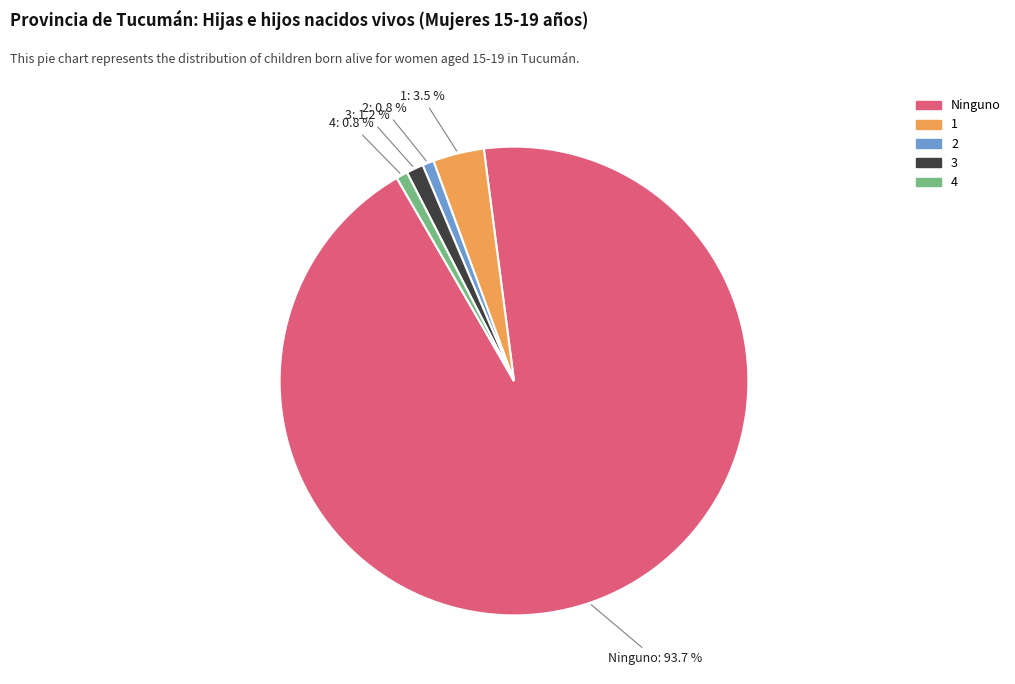

To the nearest percent, what is the average slice percentage?

20%